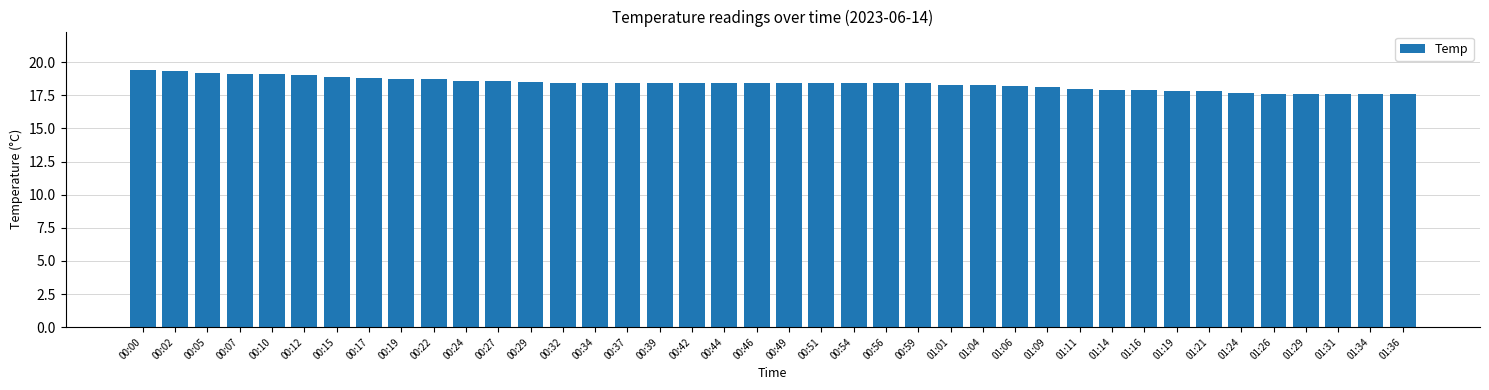

Reading left to right, extract all data points from this chart.

19.4	19.3	19.2	19.1	19.1	19.0	18.9	18.8	18.7	18.7	18.6	18.6	18.5	18.4	18.4	18.4	18.4	18.4	18.4	18.4	18.4	18.4	18.4	18.4	18.4	18.3	18.3	18.2	18.1	18.0	17.9	17.9	17.8	17.8	17.7	17.6	17.6	17.6	17.6	17.6